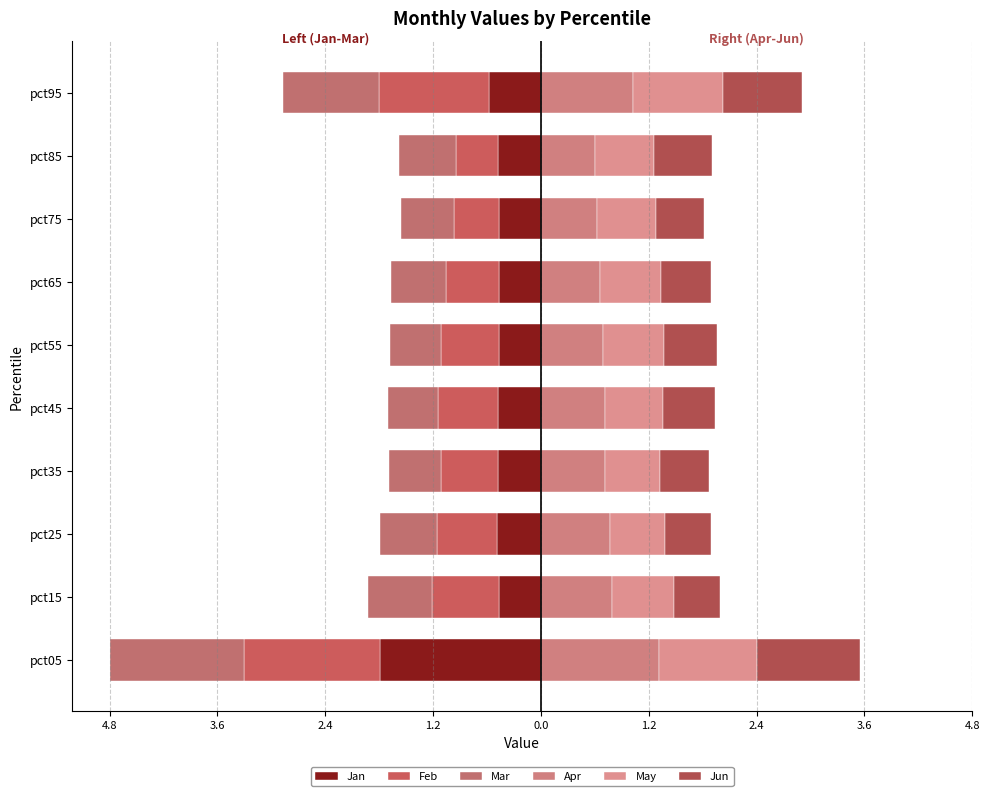

Reading left to right, extract all data points from this chart.

Jan: -1.8	-0.5	-0.5	-0.5	-0.5	-0.5	-0.5	-0.5	-0.5	-0.6
Feb: -1.5	-0.7	-0.7	-0.6	-0.7	-0.6	-0.6	-0.5	-0.5	-1.2
Mar: -1.5	-0.7	-0.6	-0.6	-0.5	-0.6	-0.6	-0.6	-0.6	-1.1
Apr: 1.3	0.8	0.8	0.7	0.7	0.7	0.7	0.6	0.6	1.0
May: 1.1	0.7	0.6	0.6	0.6	0.7	0.7	0.7	0.7	1.0
Jun: 1.1	0.5	0.5	0.5	0.6	0.6	0.5	0.5	0.6	0.9